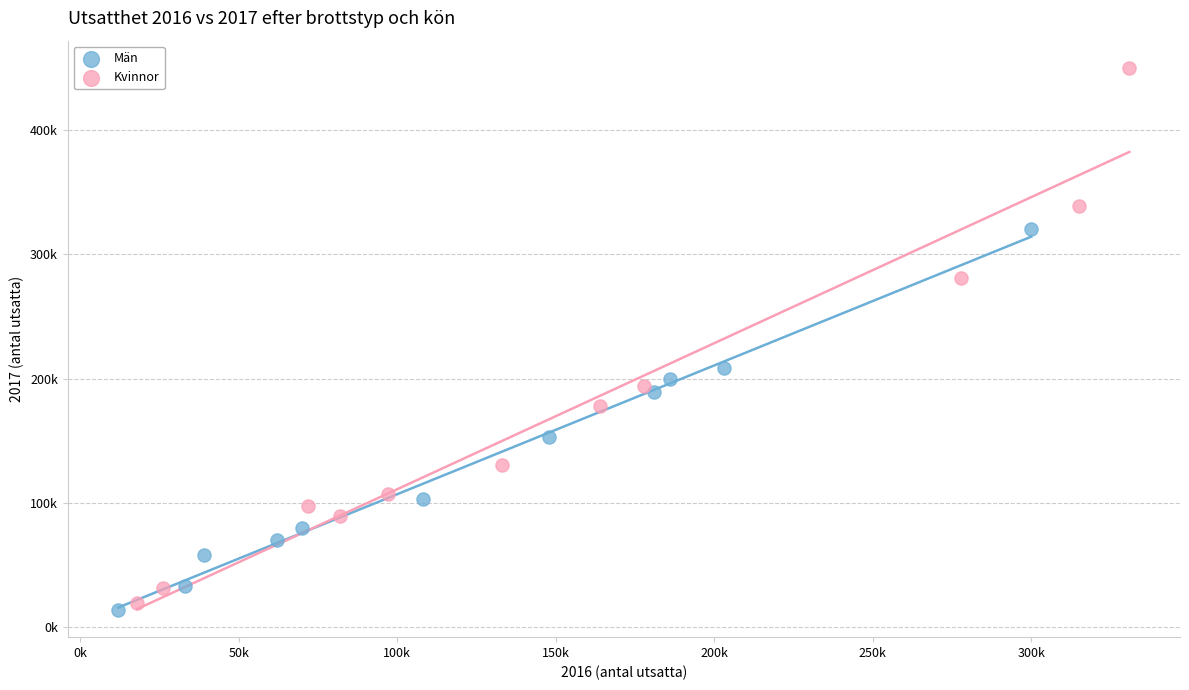

What are all the series names shown in the legend?

Män, Kvinnor